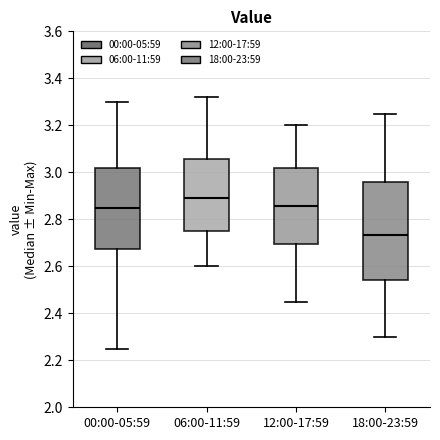

Reading left to right, read every box against the y-axis: the position of its median line, the range the box covers, and the ends of its whiskers. The values are not printed on the chart, so give them approximately, as read against the axis.

00:00-05:59: median 2.86, box 2.68 to 3.02, whiskers 2.26 to 3.30
06:00-11:59: median 2.90, box 2.76 to 3.06, whiskers 2.60 to 3.32
12:00-17:59: median 2.86, box 2.70 to 3.02, whiskers 2.46 to 3.20
18:00-23:59: median 2.74, box 2.54 to 2.96, whiskers 2.30 to 3.26